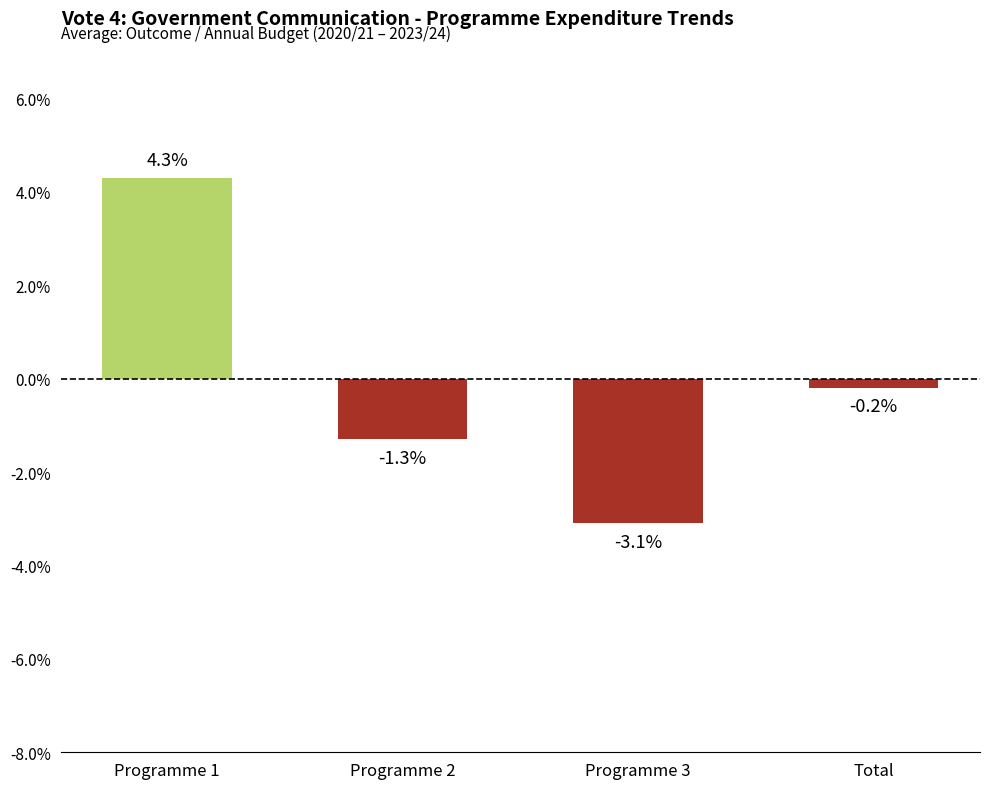

Are the bars horizontal?

No